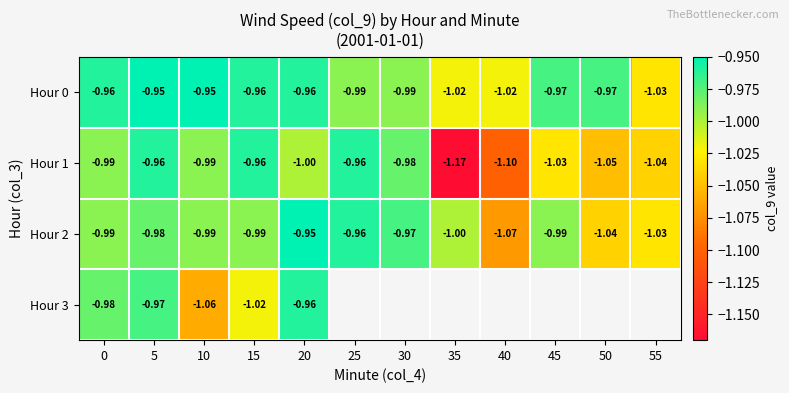

Which category has the highest value across all series?

5